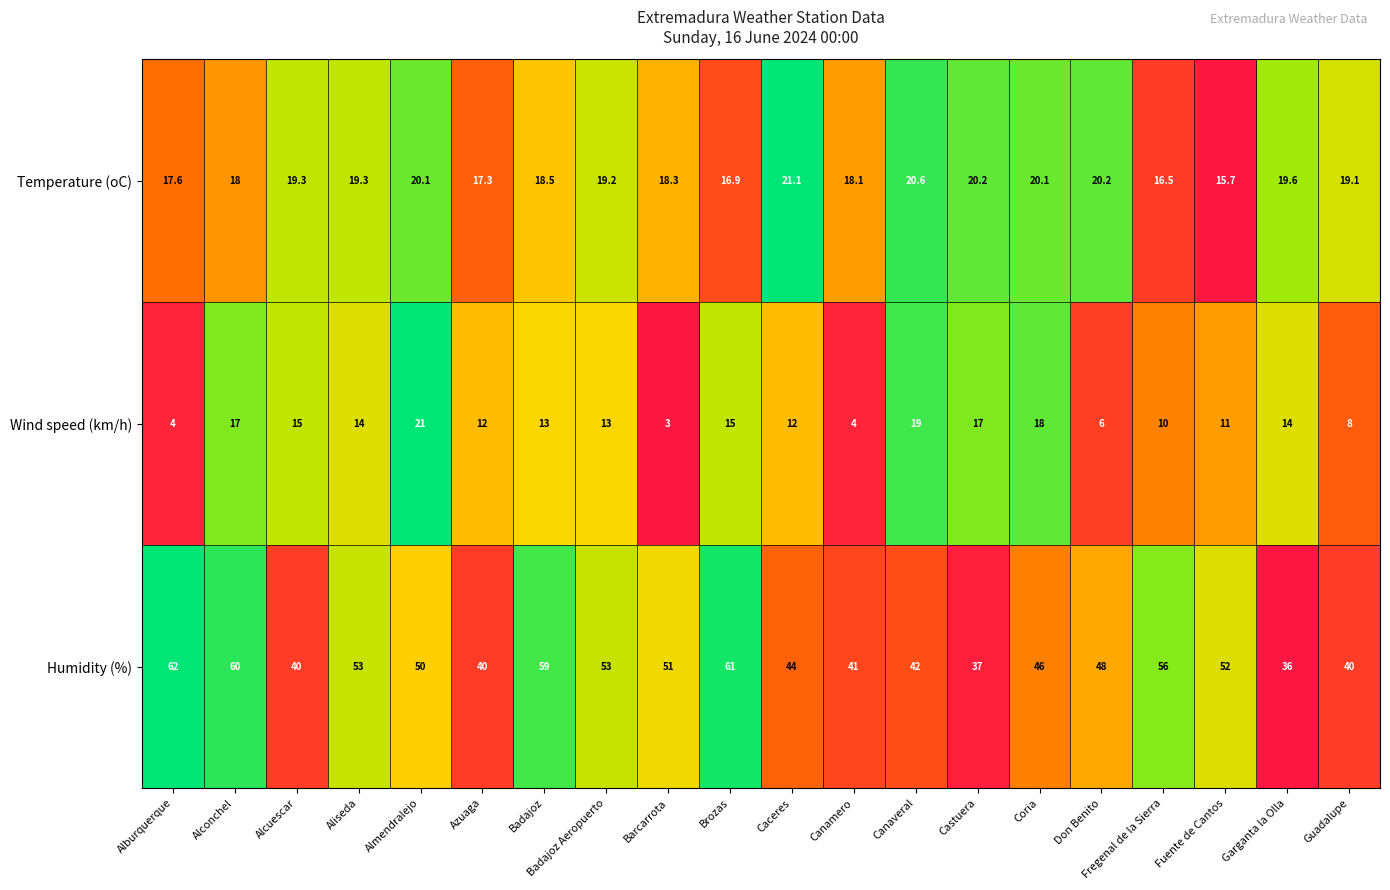

What is the sum of the Temperature (oC) values at Badajoz Aeropuerto and Barcarrota?

37.5